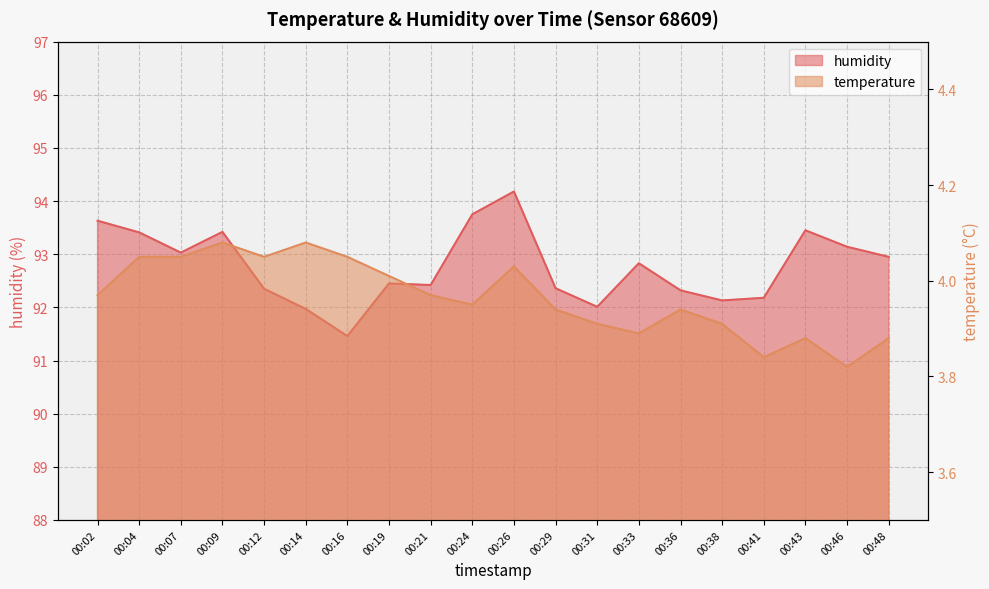

What is the total value across all series at 00:48?

96.8